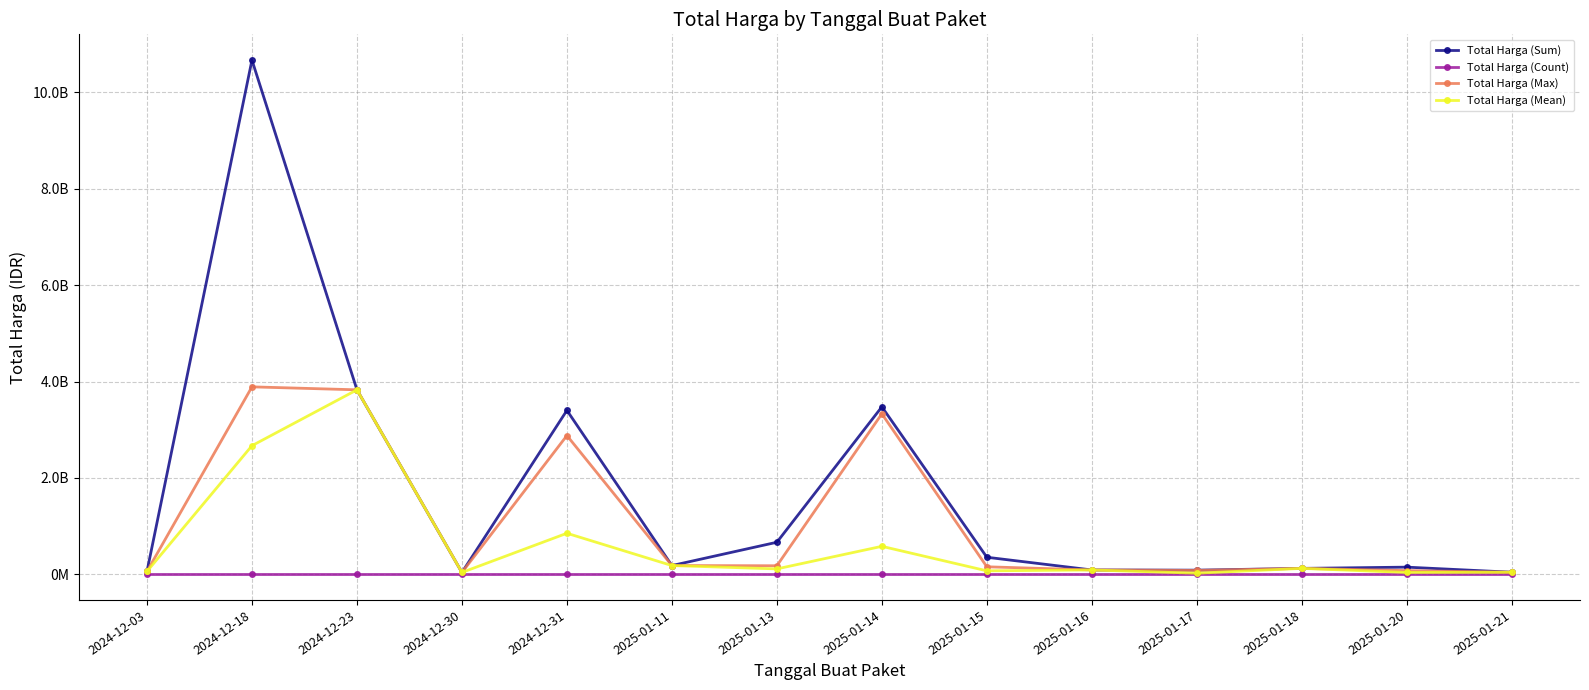

Between 2024-12-03 and 2025-01-18, which is larger?

2025-01-18